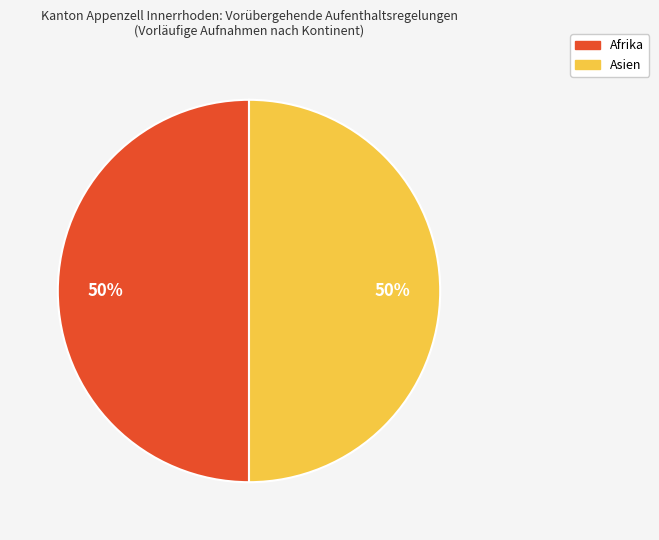

To the nearest percent, what is the average slice percentage?

50%